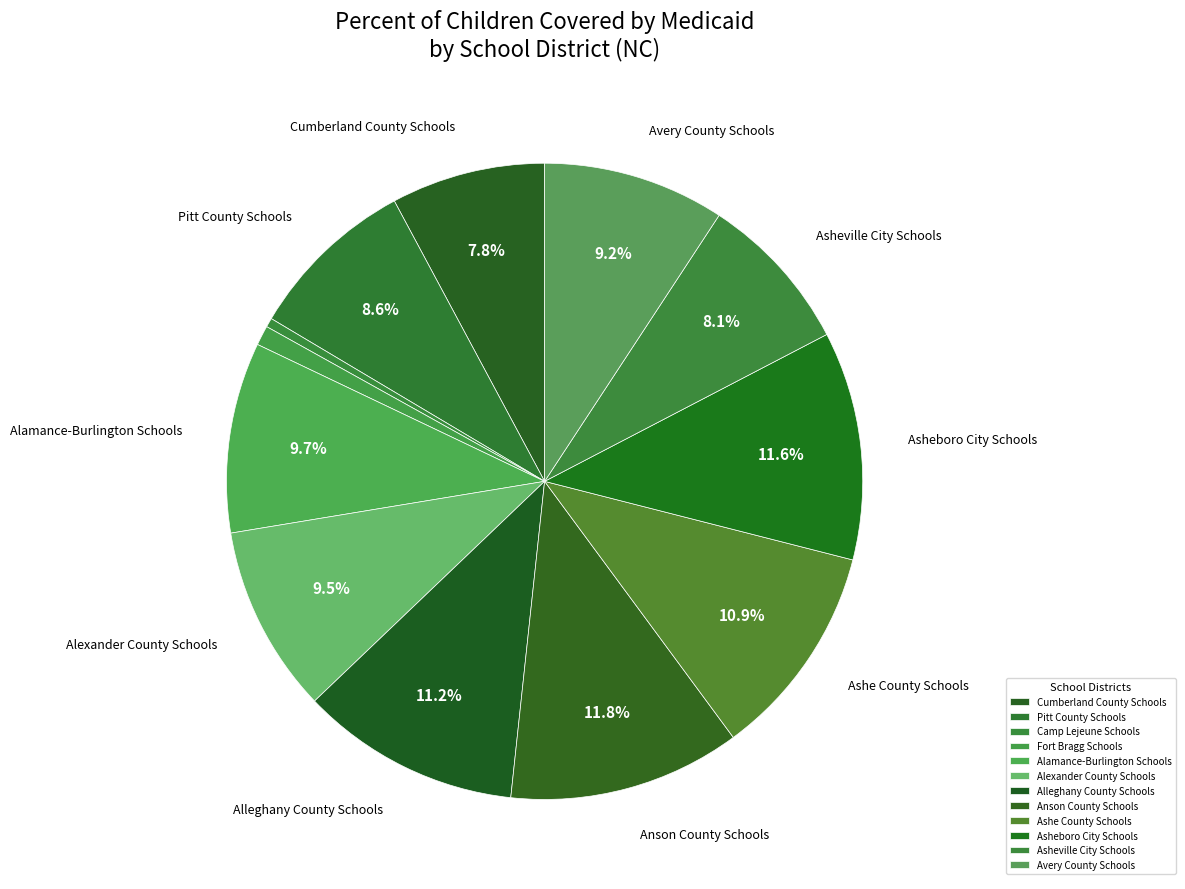

Does any single category account for the majority?

No